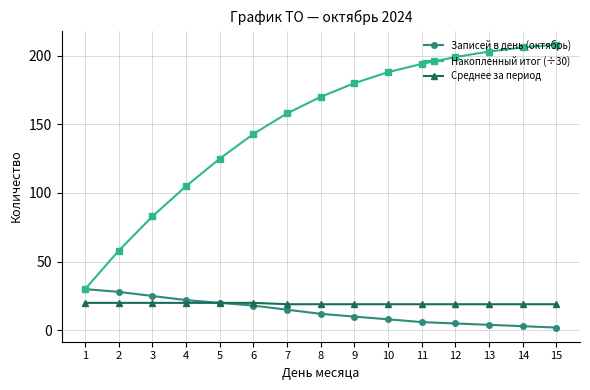

True or false: Среднее за период and Накопленный итог (÷30) cross at least once.

False